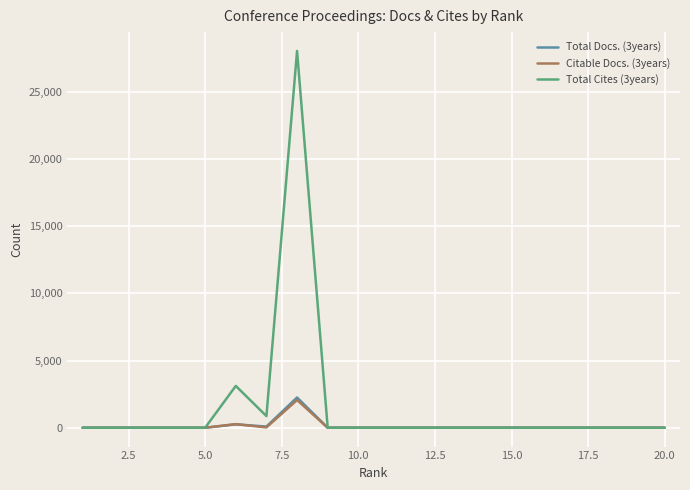

What is the sum of all Total Docs. (3years) values?

2590